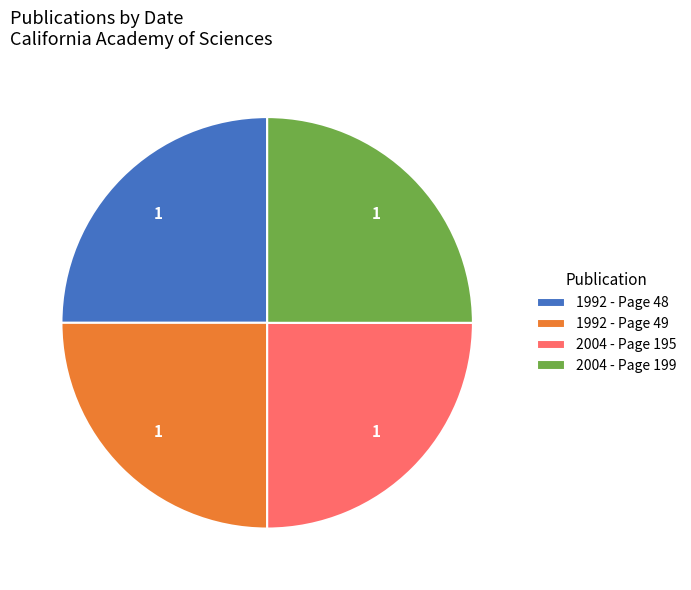

Is 1992 - Page 49 the majority of the pie?

No